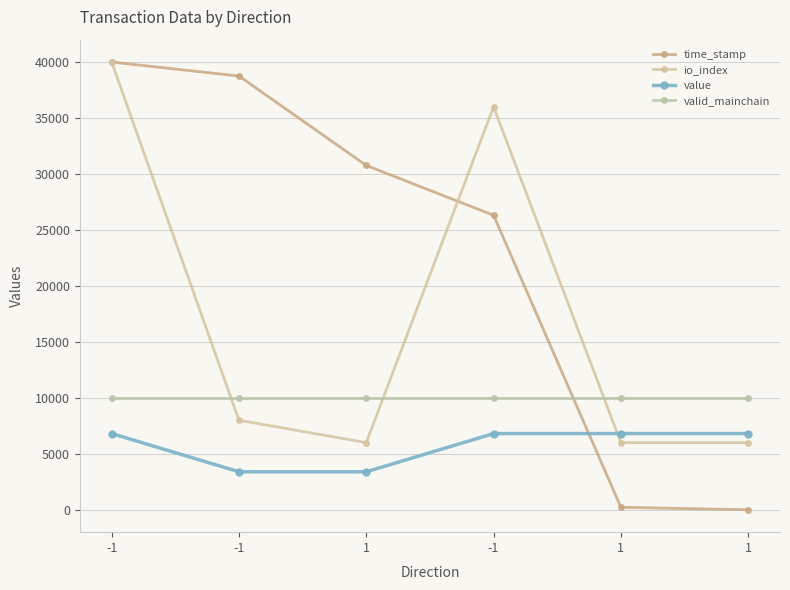

Does the chart have visible grid lines?

Yes